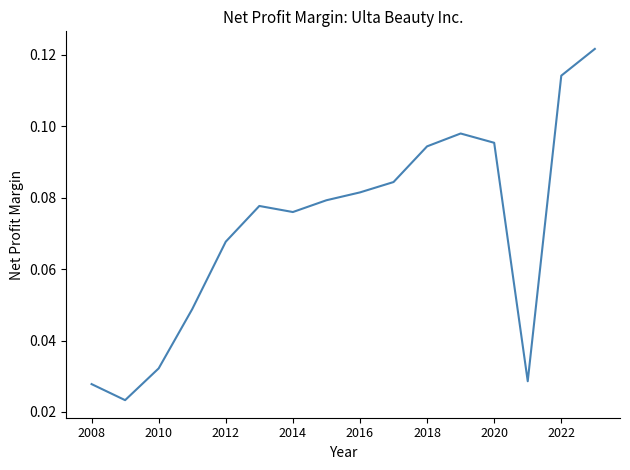

Reading left to right, extract all data points from this chart.

0.0	0.0	0.0	0.0	0.1	0.1	0.1	0.1	0.1	0.1	0.1	0.1	0.1	0.0	0.1	0.1